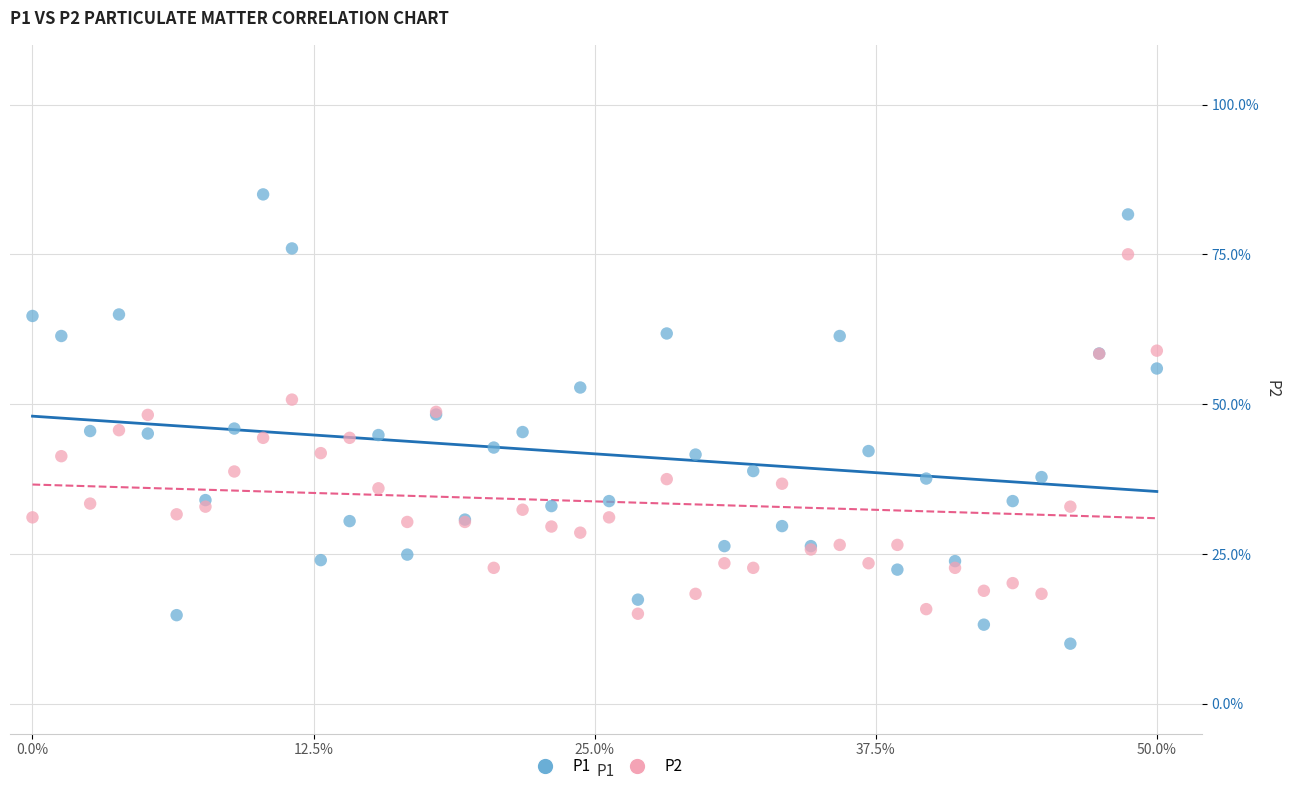

Which series reaches the maximum Y coordinate?

P1